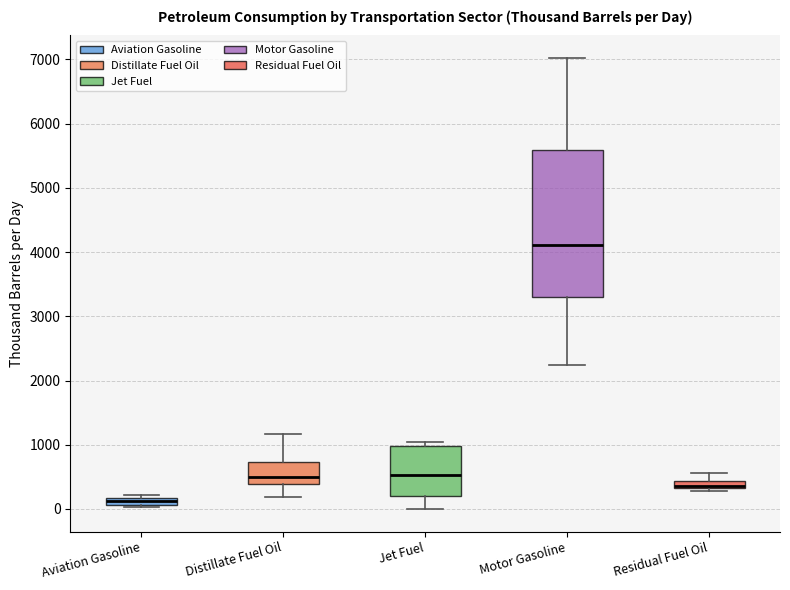

Where is the upper edge of the box for Residual Fuel Oil on the y-axis? The values are not printed on the chart, so give them approximately, as read against the axis.

400